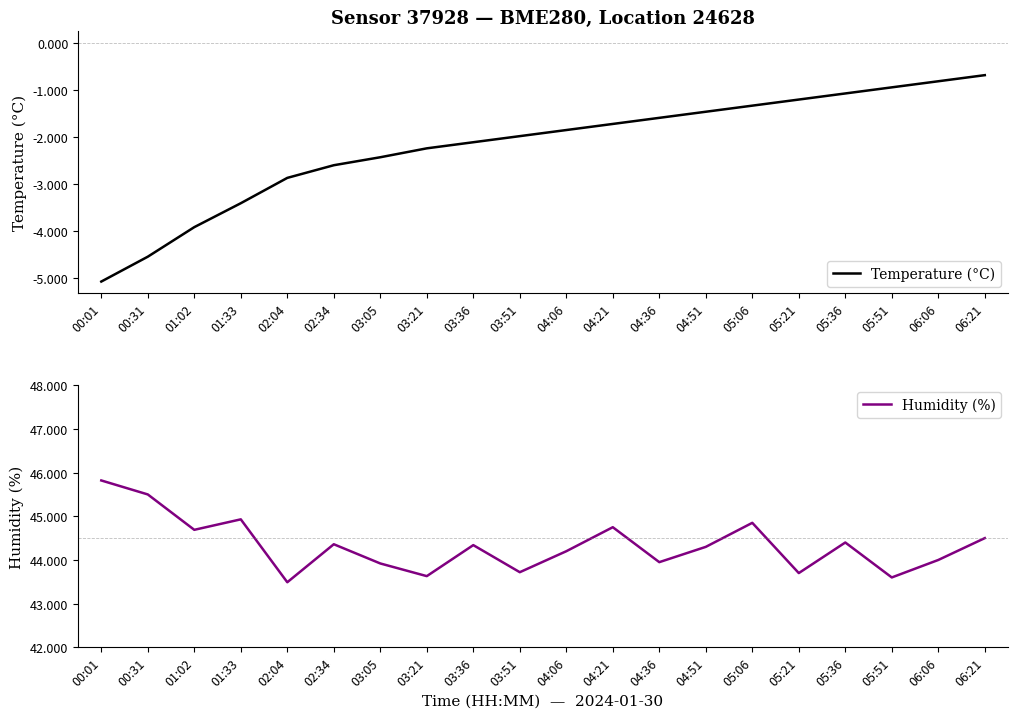

True or false: Humidity (%) and Temperature (°C) cross at least once.

False